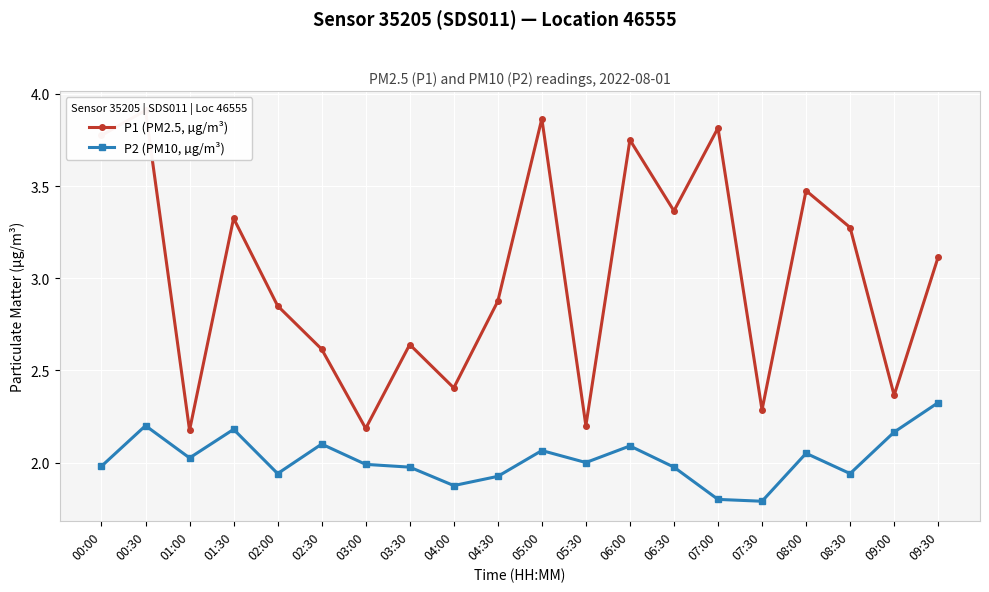

At which category is the sum across all series the highest?

00:30